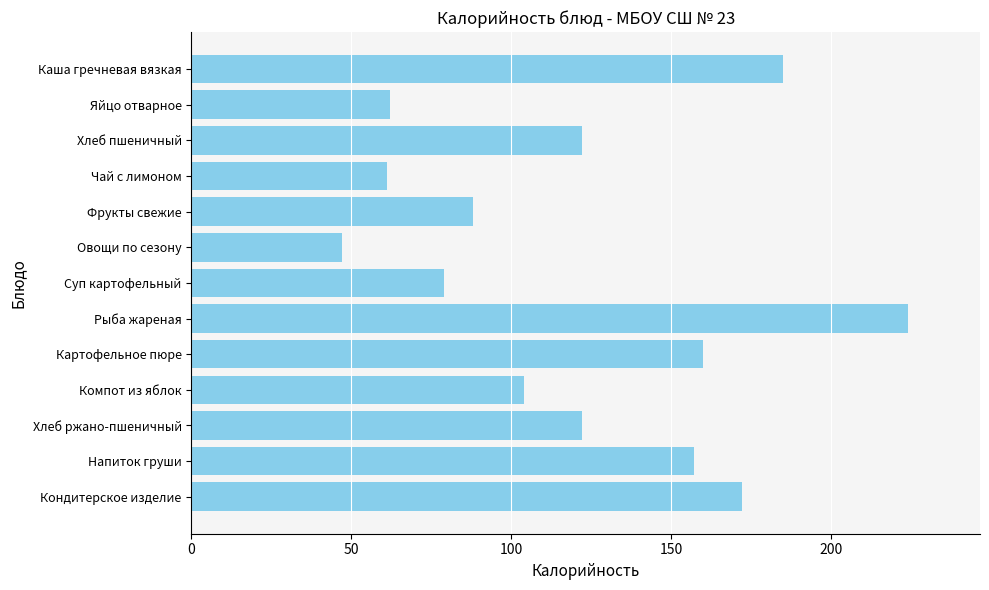

Is it true that the value at Фрукты свежие is 88?

True